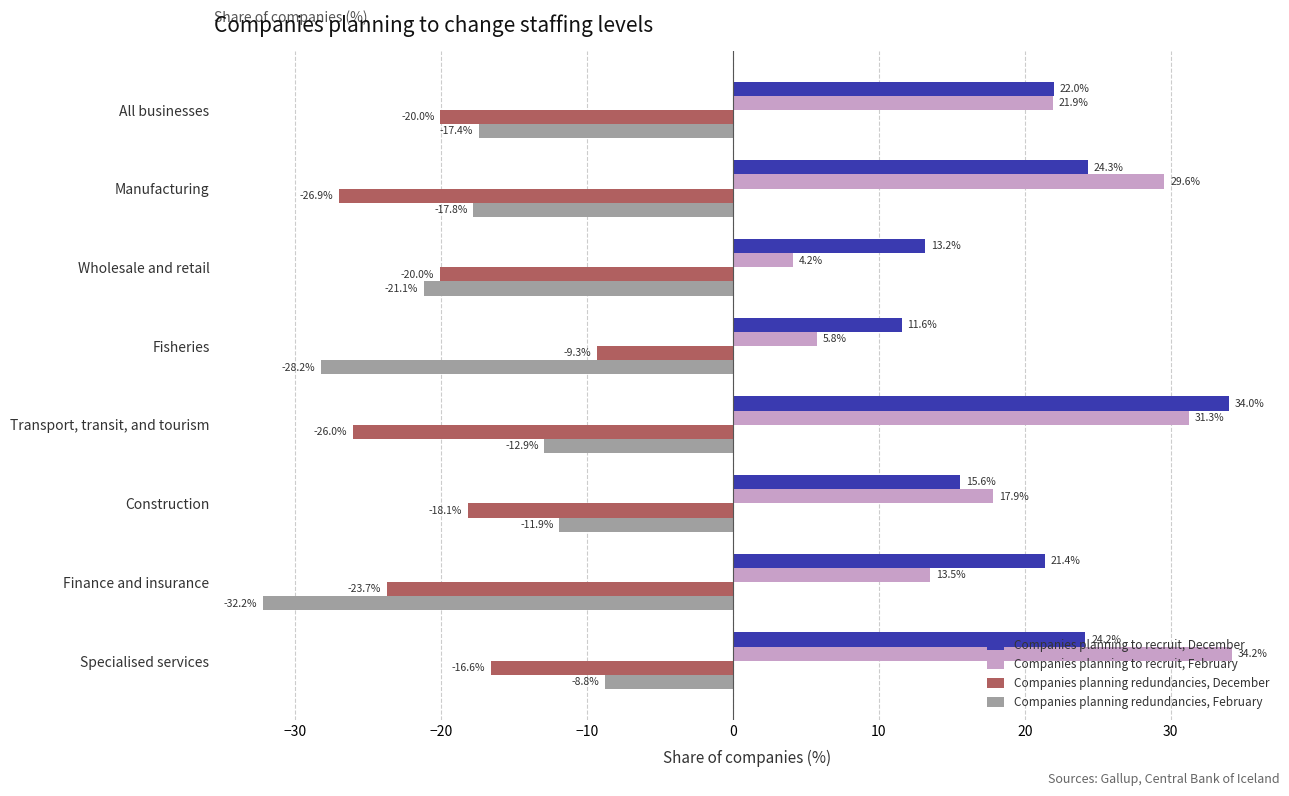

What is the difference between the maximum and minimum values in the Companies planning redundancies, December series?

17.6